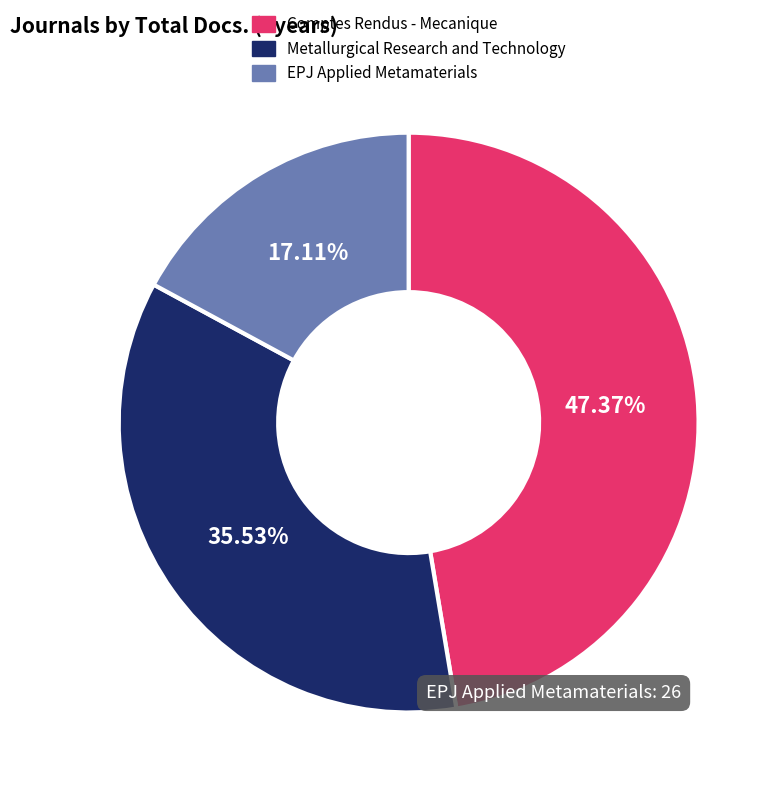

Does EPJ Applied Metamaterials account for over 50% of the chart?

No